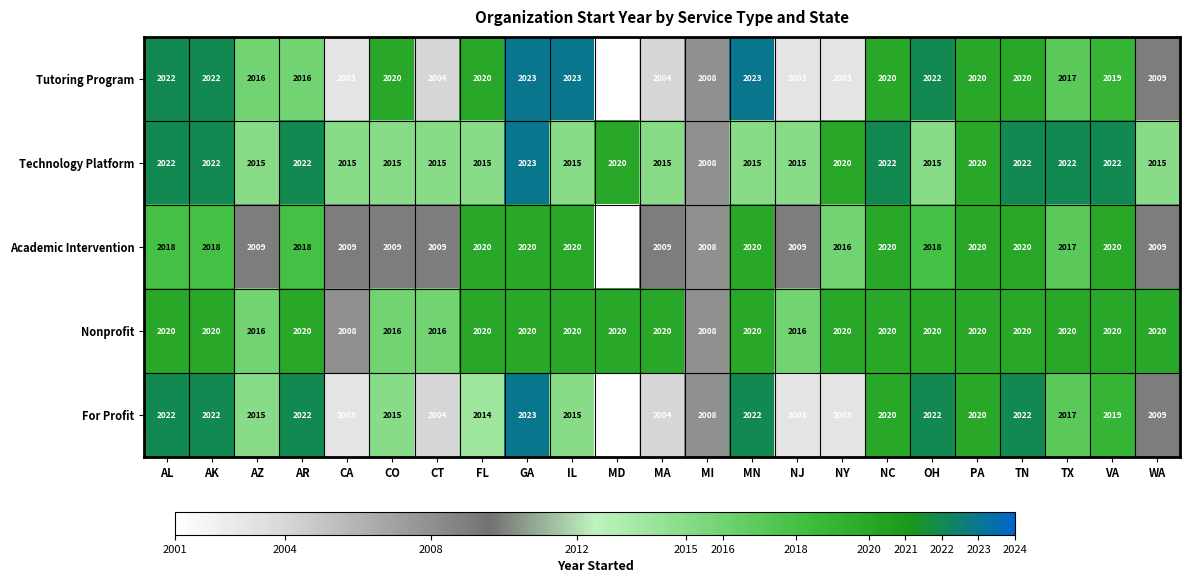

Which label corresponds to the smallest value in the chart?

MD